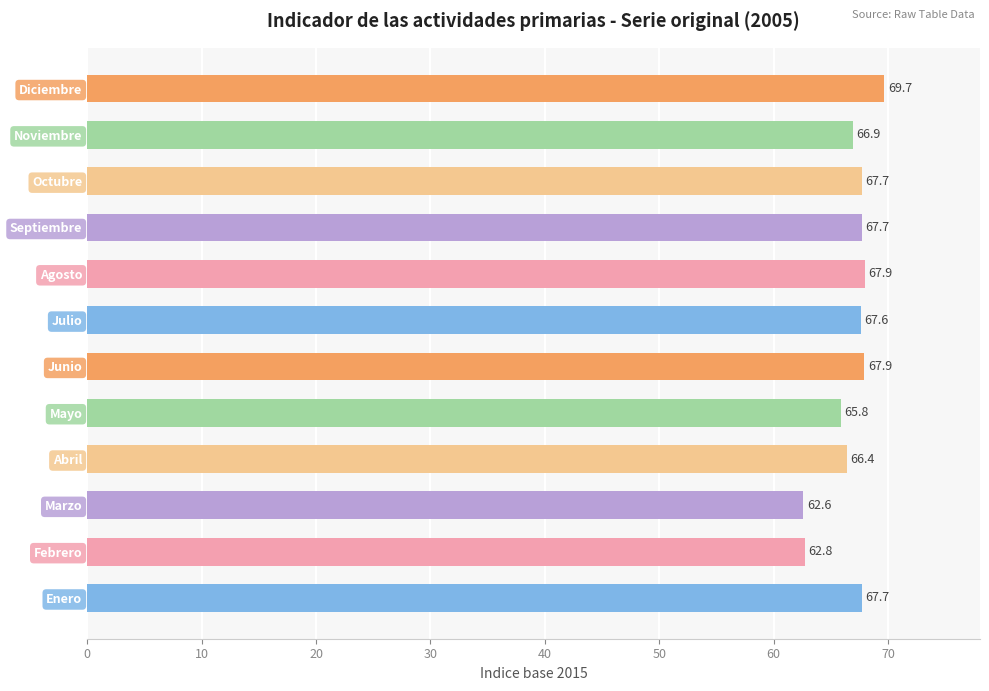

The value at Septiembre is 108.4. True or false?

False